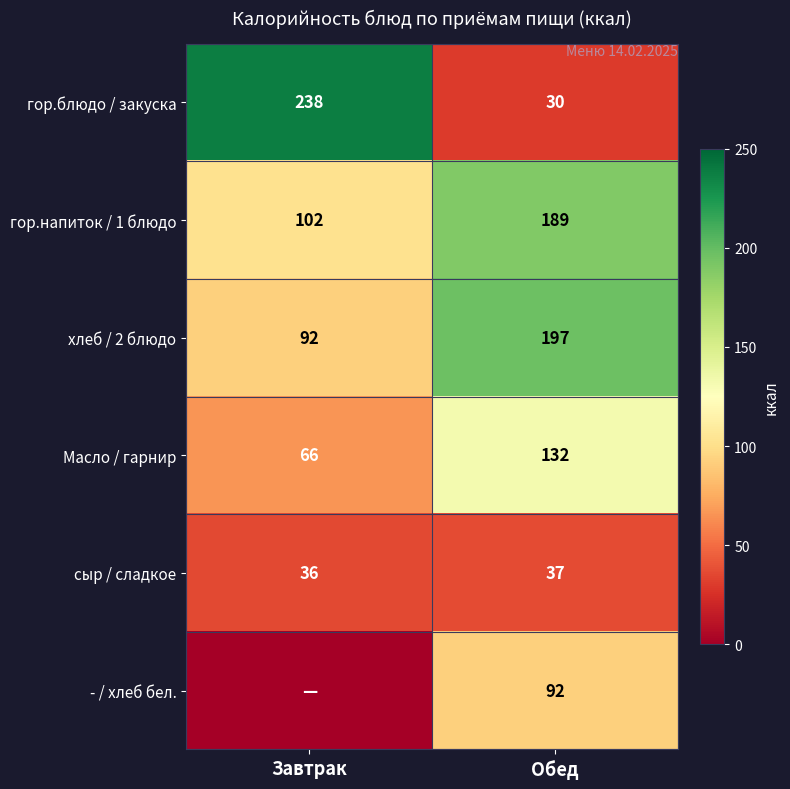

Is it true that гор.напиток / 1 блюдо equals 102 at Завтрак?

True